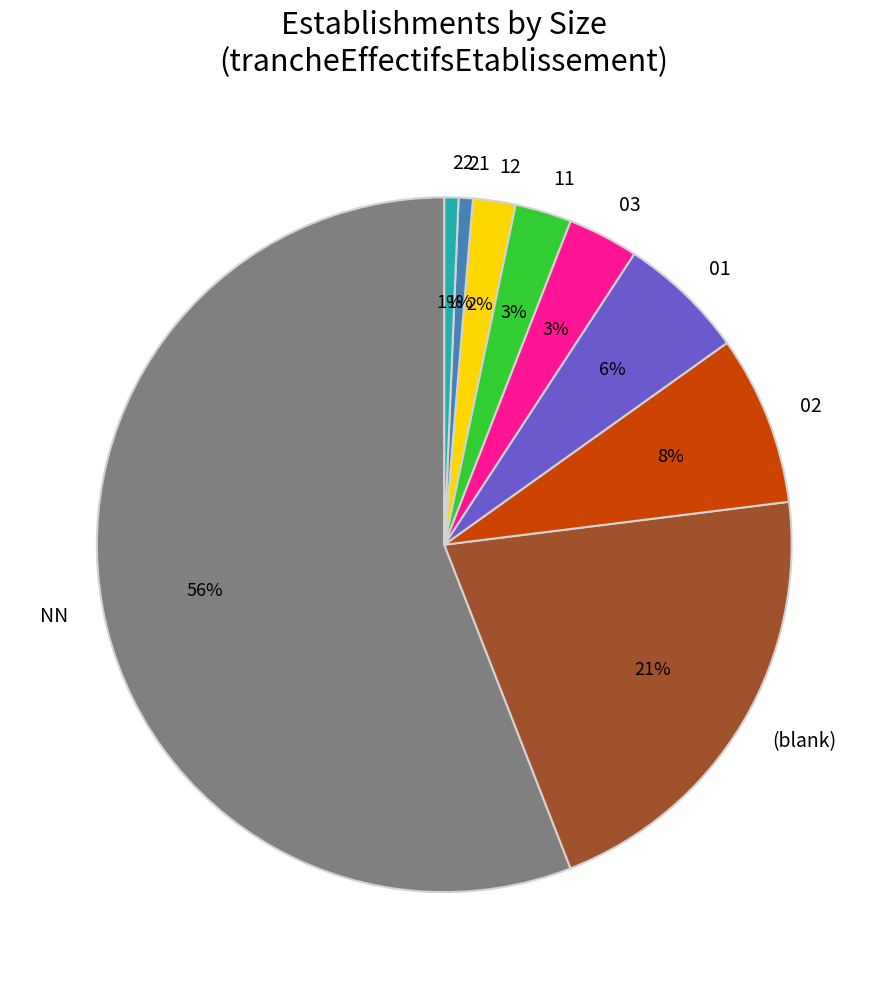

To the nearest percent, what portion does 01 represent?

6%